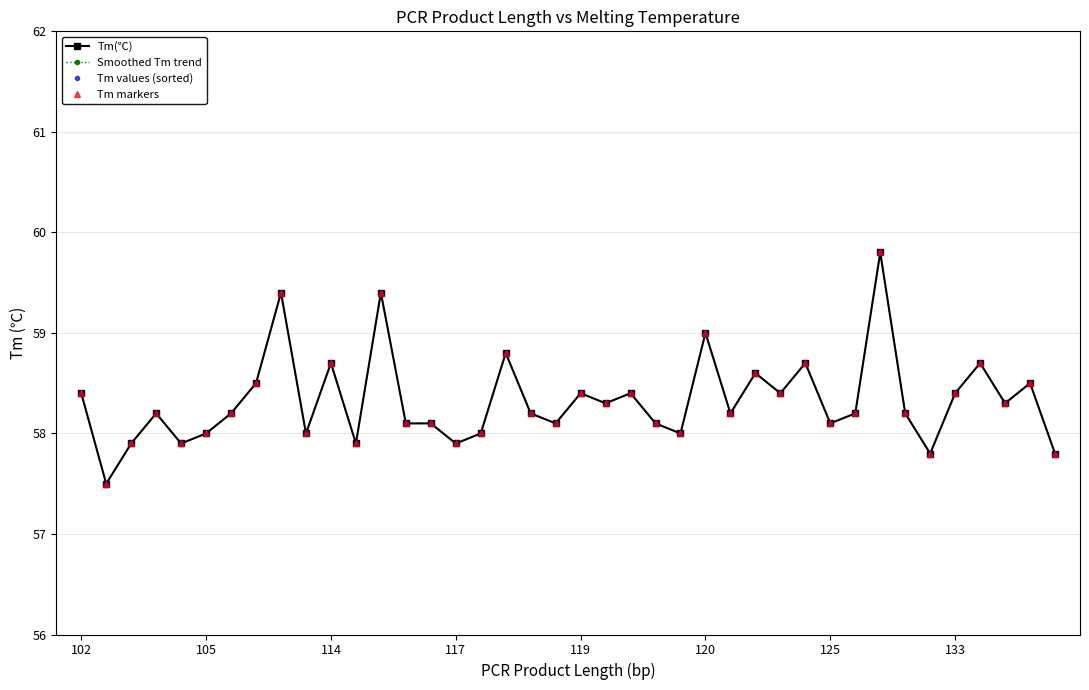

Does the chart have visible grid lines?

Yes